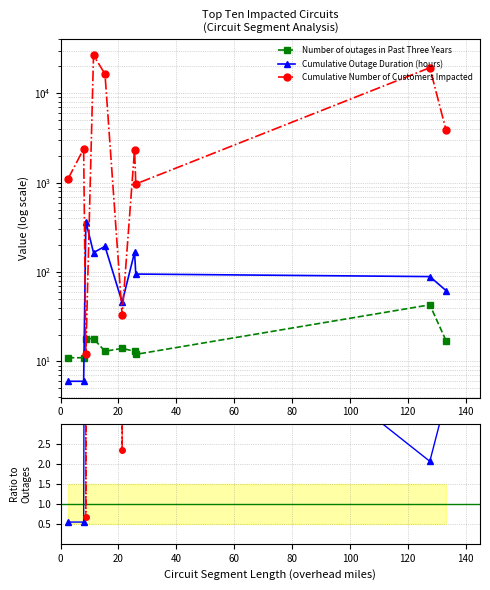

In Number of outages in Past Three Years, how many points are lower than both neighbors (excluding endpoints)?

2